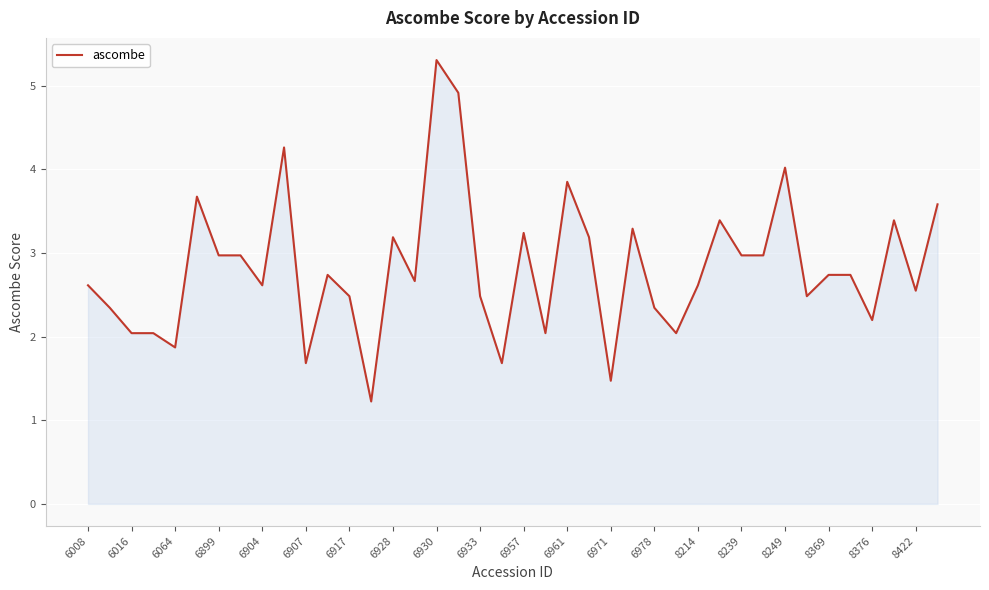

What is the difference between the maximum and minimum values?

4.1